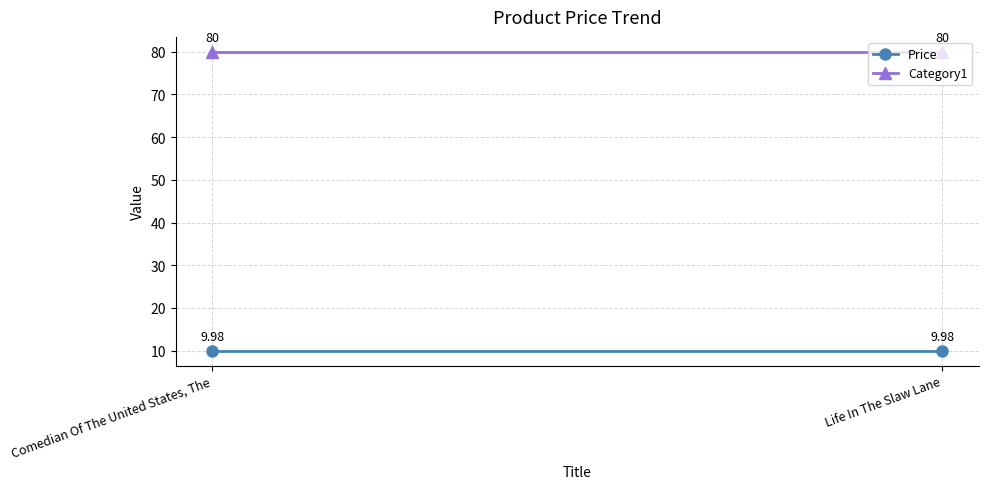

Between Comedian Of The United States, The and Life In The Slaw Lane, which is larger?

Comedian Of The United States, The